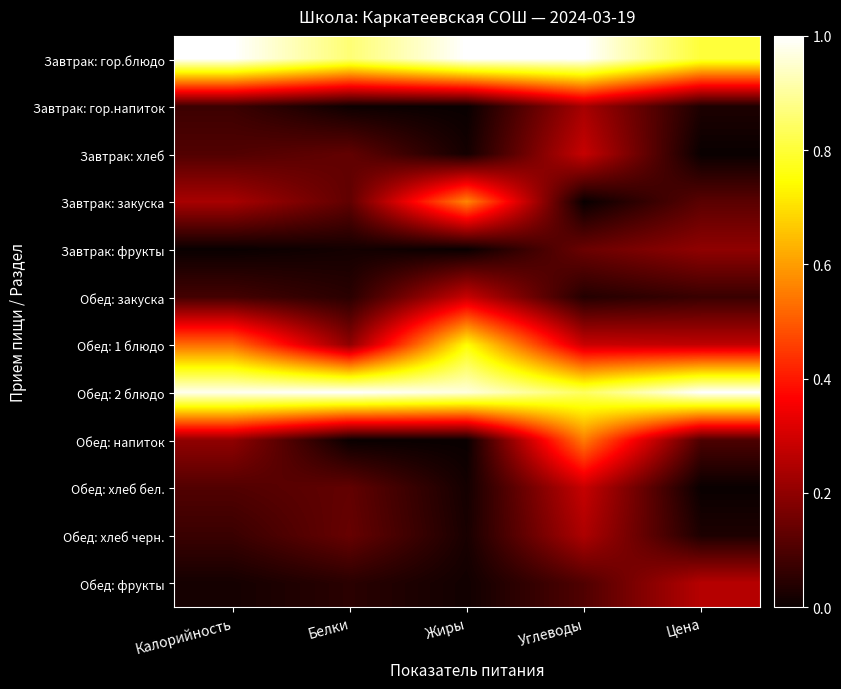

Reading left to right, extract all data points from this chart.

Завтрак: гор.блюдо: Калорийность=1.0	Белки=0.9	Жиры=1.0	Углеводы=1.0	Цена=0.8
Завтрак: гор.напиток: Калорийность=0.1	Белки=0.0	Жиры=0.0	Углеводы=0.2	Цена=0.0
Завтрак: хлеб: Калорийность=0.1	Белки=0.1	Жиры=0.0	Углеводы=0.3	Цена=0.0
Завтрак: закуска: Калорийность=0.2	Белки=0.1	Жиры=0.6	Углеводы=0.0	Цена=0.1
Завтрак: фрукты: Калорийность=0.0	Белки=0.0	Жиры=0.0	Углеводы=0.1	Цена=0.2
Обед: закуска: Калорийность=0.1	Белки=0.0	Жиры=0.3	Углеводы=0.0	Цена=0.1
Обед: 1 блюдо: Калорийность=0.5	Белки=0.2	Жиры=0.7	Углеводы=0.3	Цена=0.3
Обед: 2 блюдо: Калорийность=1.0	Белки=1.0	Жиры=1.0	Углеводы=0.8	Цена=1.0
Обед: напиток: Калорийность=0.2	Белки=0.0	Жиры=0.0	Углеводы=0.6	Цена=0.1
Обед: хлеб бел.: Калорийность=0.1	Белки=0.1	Жиры=0.0	Углеводы=0.3	Цена=0.0
Обед: хлеб черн.: Калорийность=0.1	Белки=0.1	Жиры=0.0	Углеводы=0.2	Цена=0.0
Обед: фрукты: Калорийность=0.0	Белки=0.0	Жиры=0.0	Углеводы=0.1	Цена=0.3